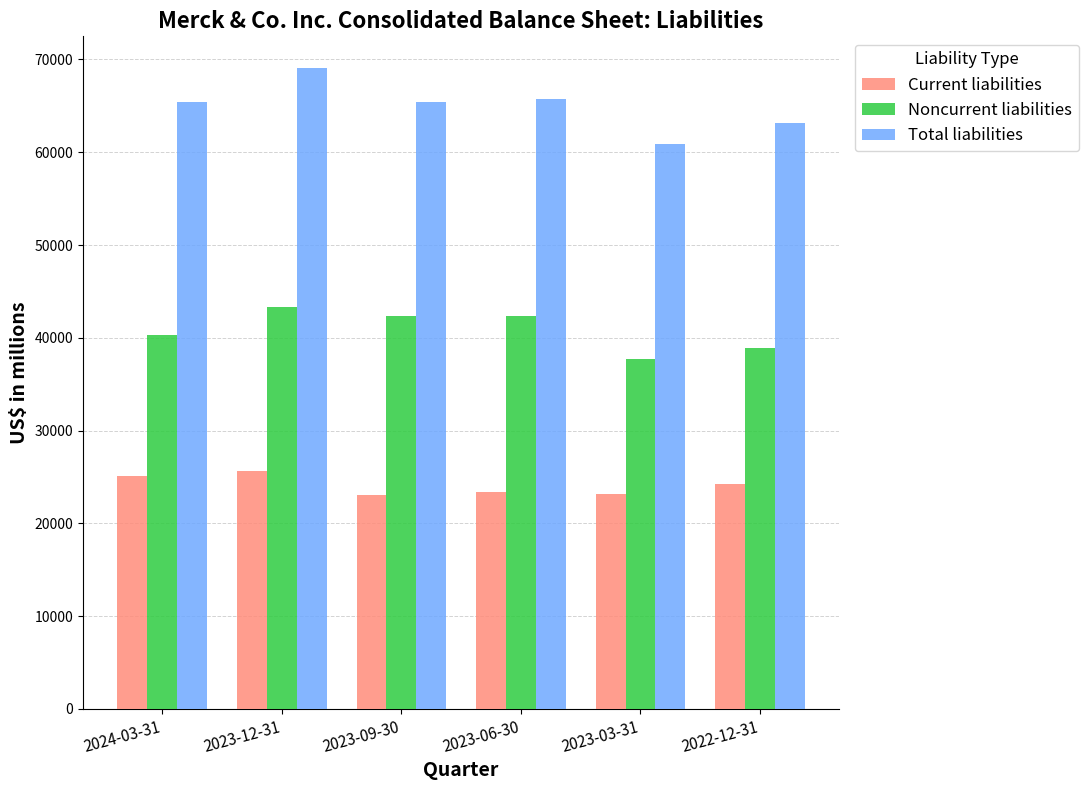

At 2022-12-31, list the series in order from smallest to largest.

Current liabilities, Noncurrent liabilities, Total liabilities